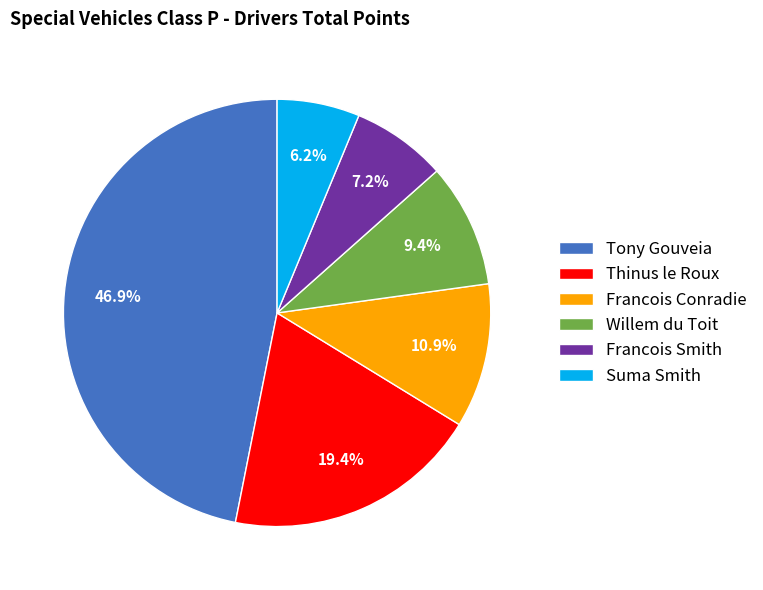

What percentage is the Suma Smith slice, to the nearest percent?

6%